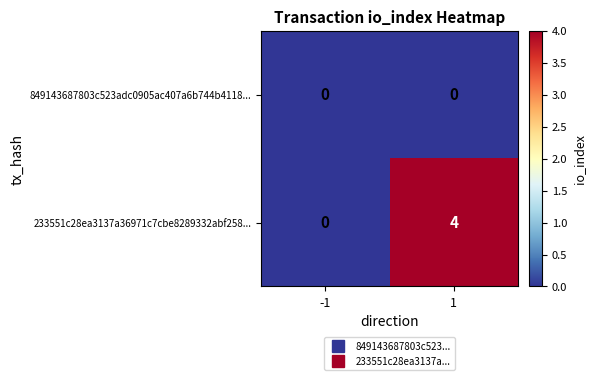

What is the total value across all series at 1?

4